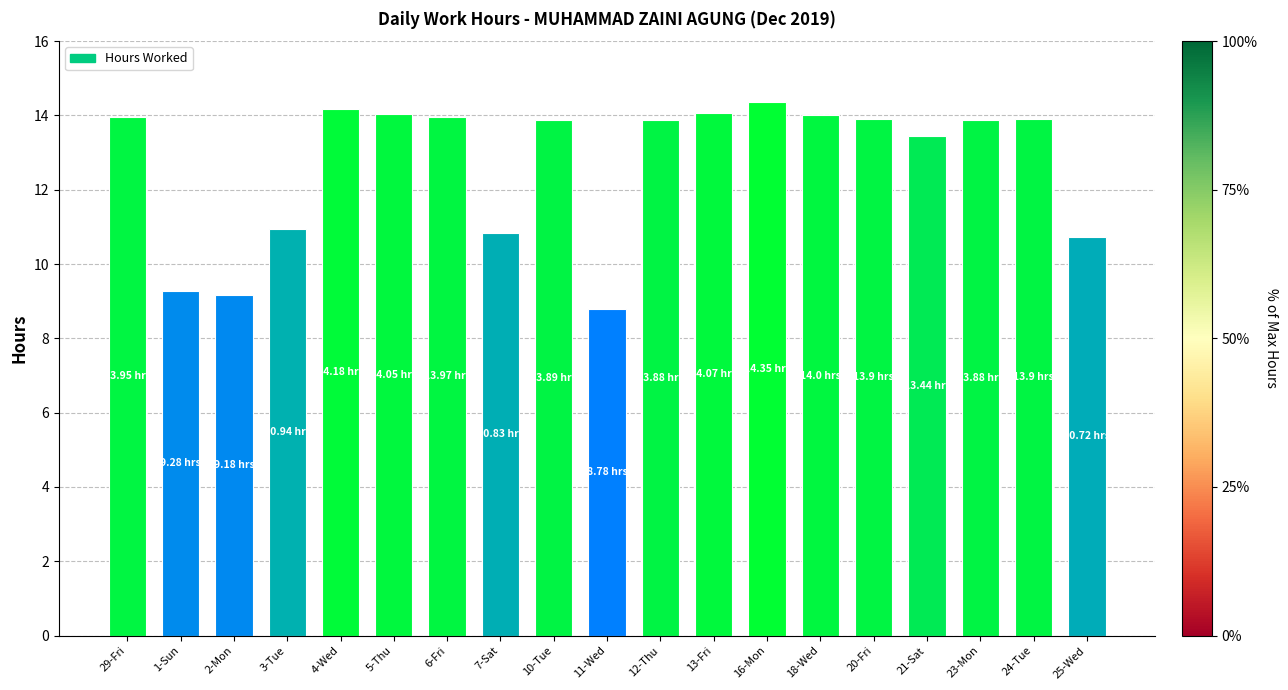

Which label corresponds to the smallest value in the chart?

11-Wed